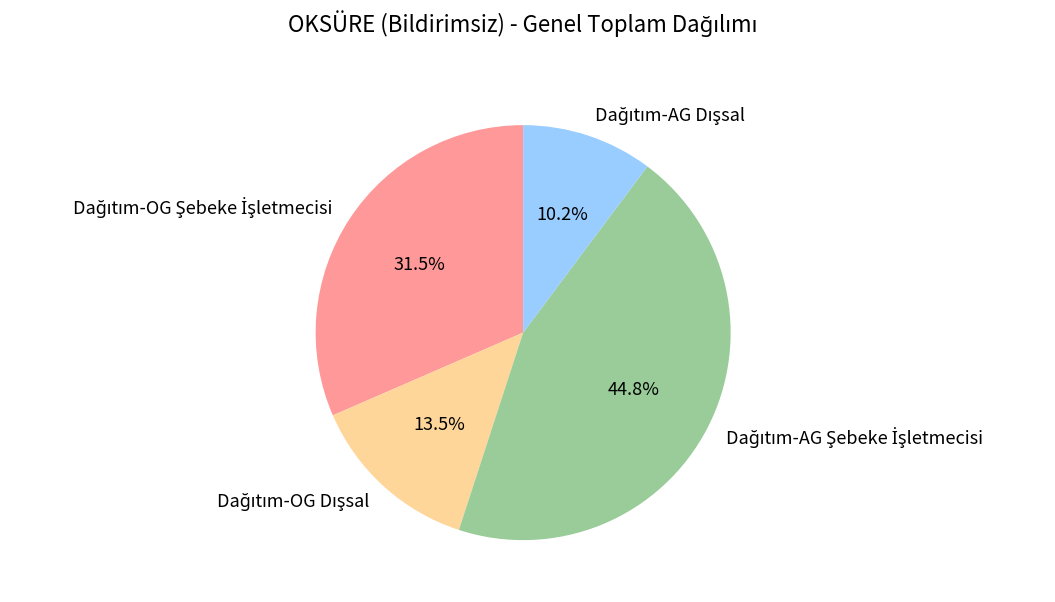

Does any single category account for the majority?

No